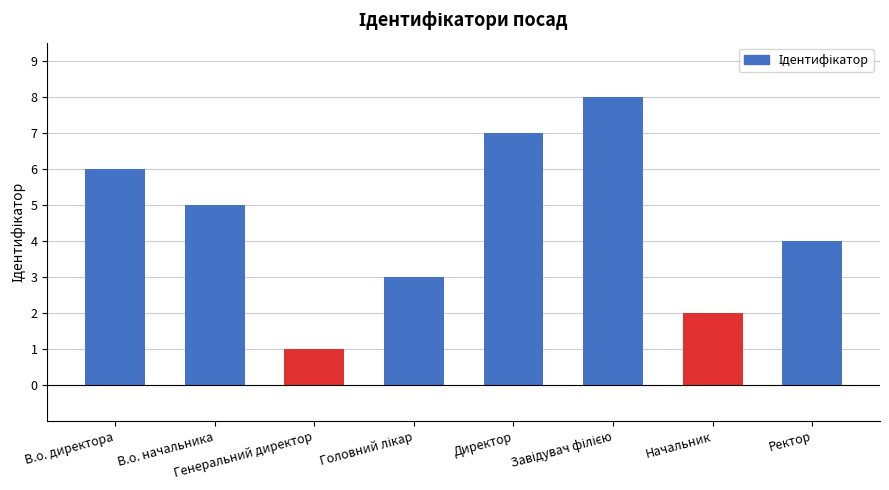

What is the maximum value shown in the chart?

8